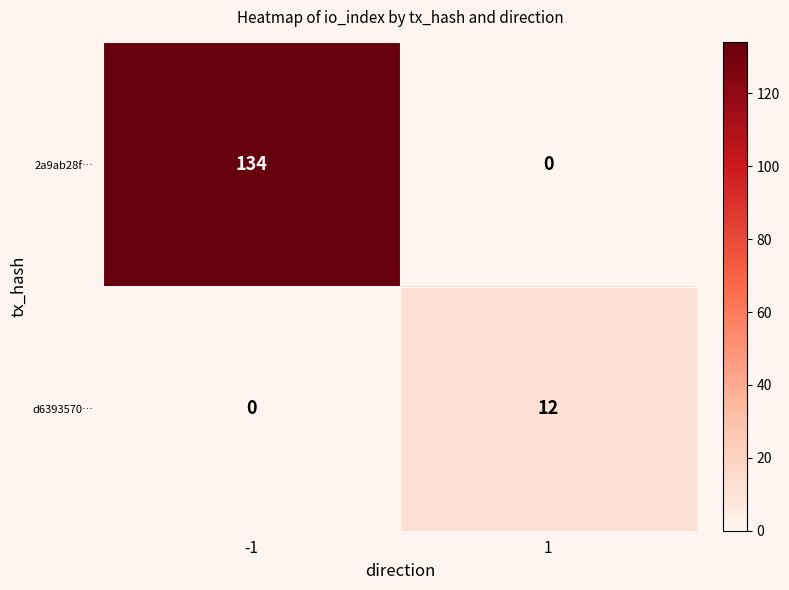

What is the sum of the d6393570… values at -1 and 1?

12